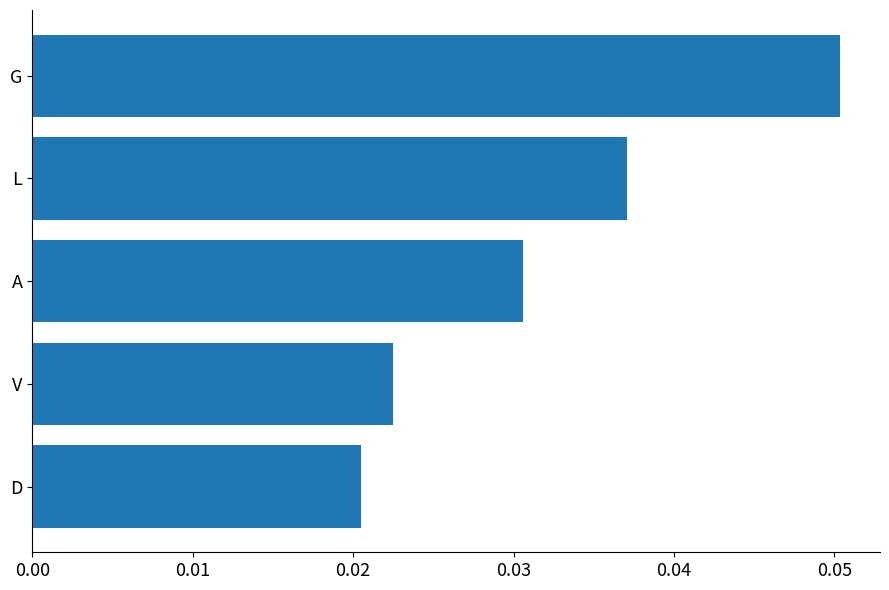

Which label corresponds to the smallest value in the chart?

D